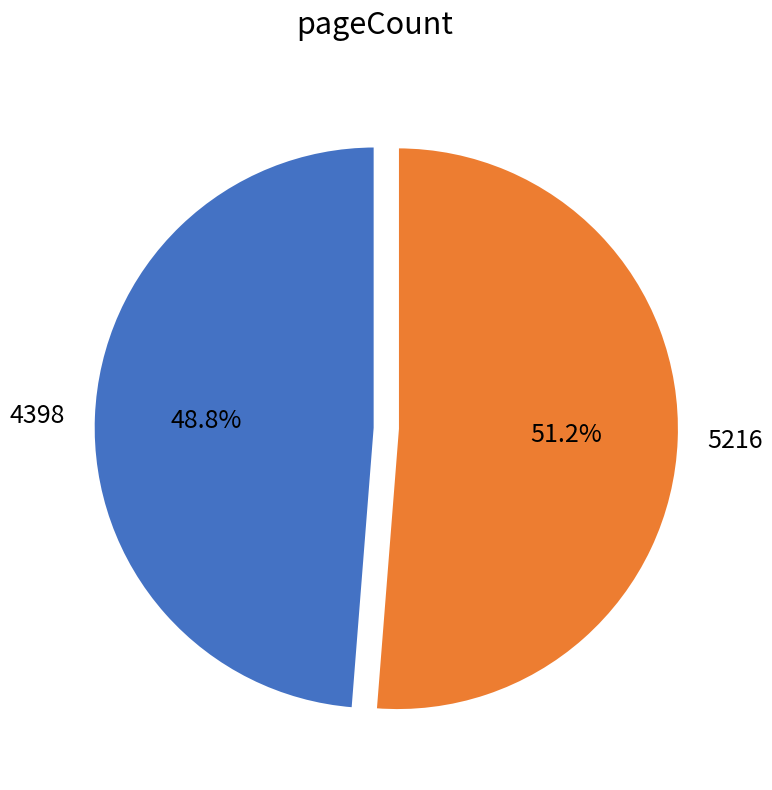

The 4398 slice represents 49% of the pie. True or false?

True